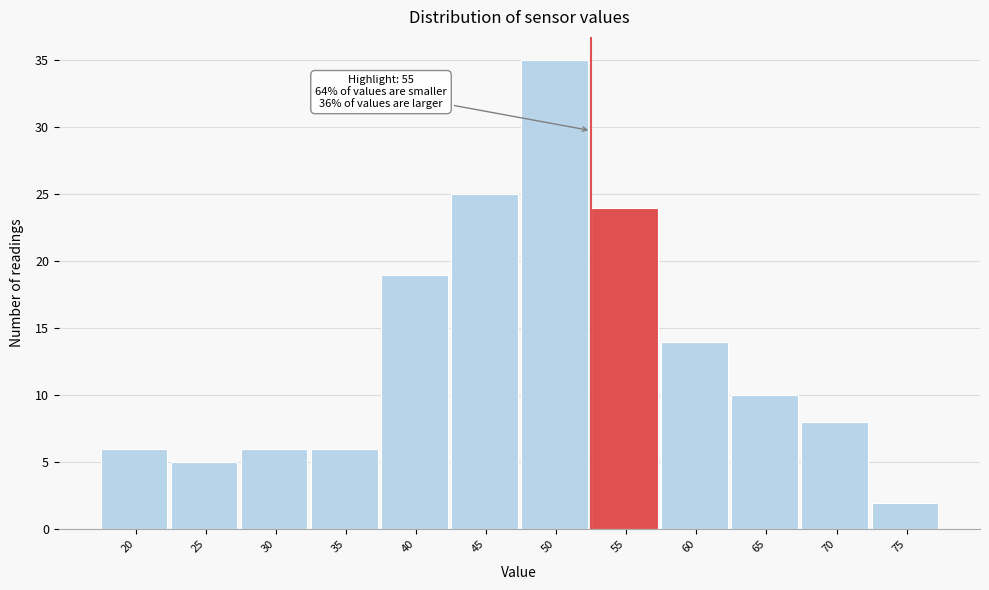

Reading left to right, what are all the values shown in this chart?

20=6	25=5	30=6	35=6	40=19	45=25	50=35	55=24	60=14	65=10	70=8	75=2